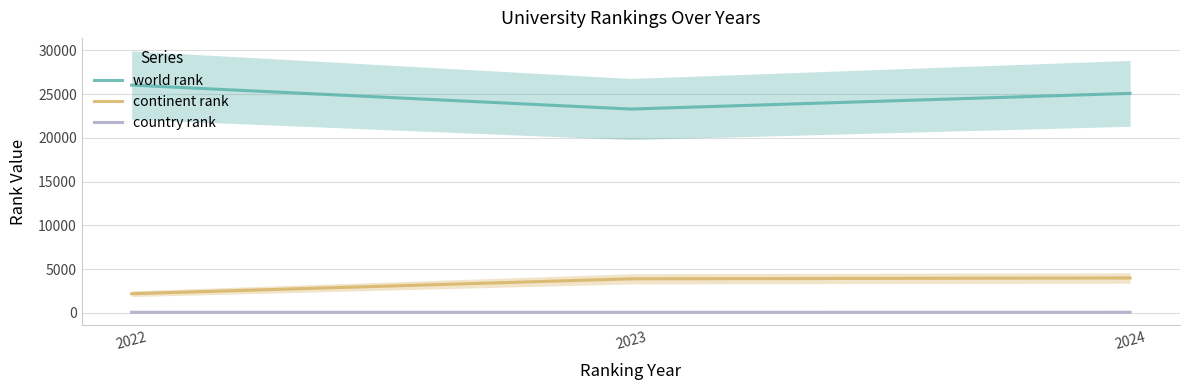

How many series are shown in this chart?

3